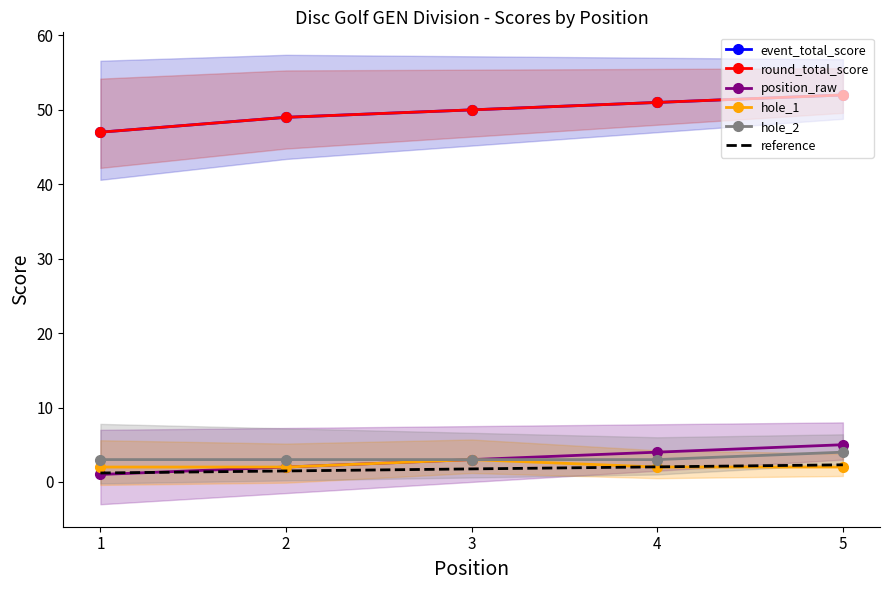

Rank the categories by position_raw value from lowest to highest.

1, 2, 3, 4, 5